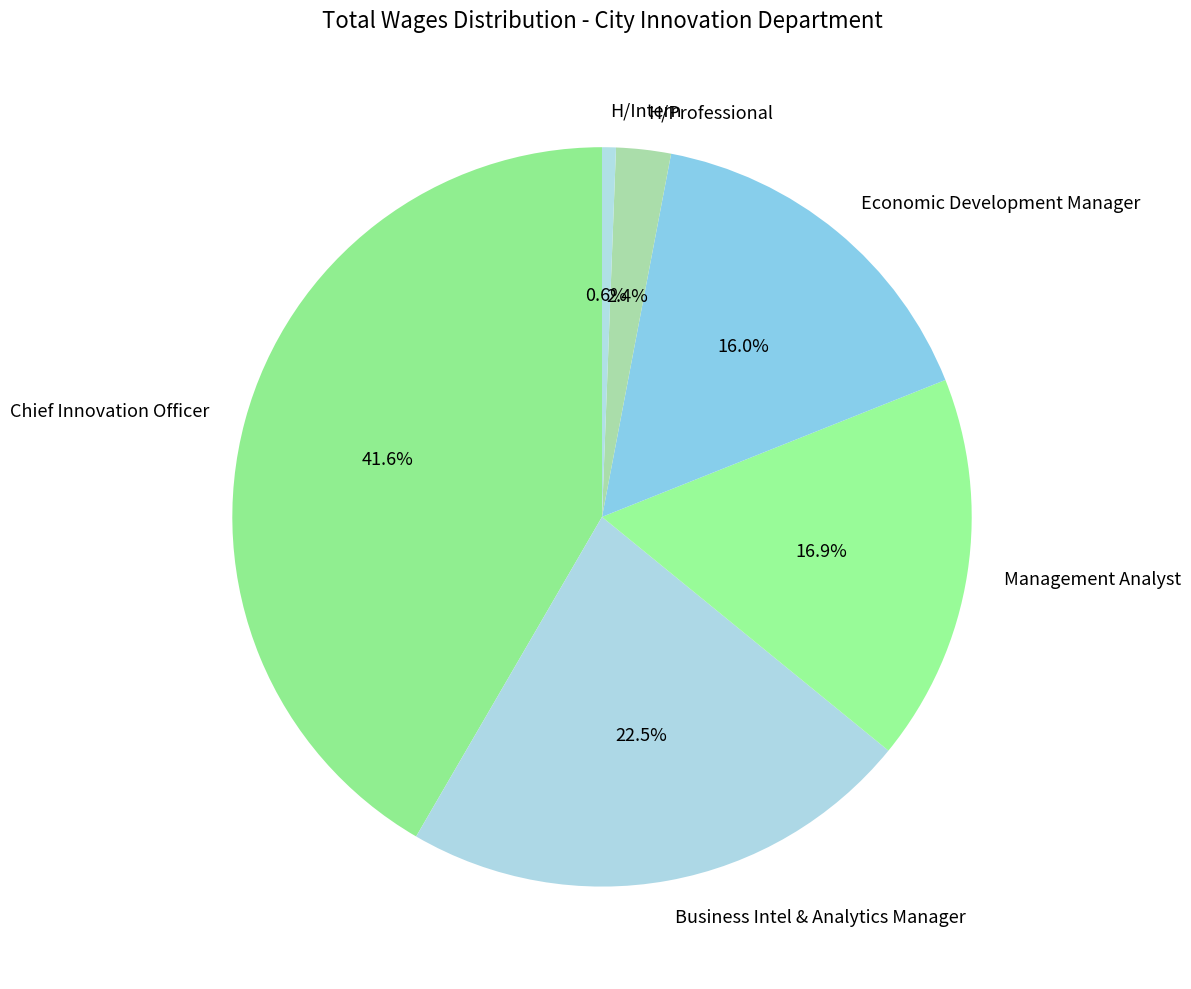

What portion of the pie excludes Economic Development Manager?

84.0%